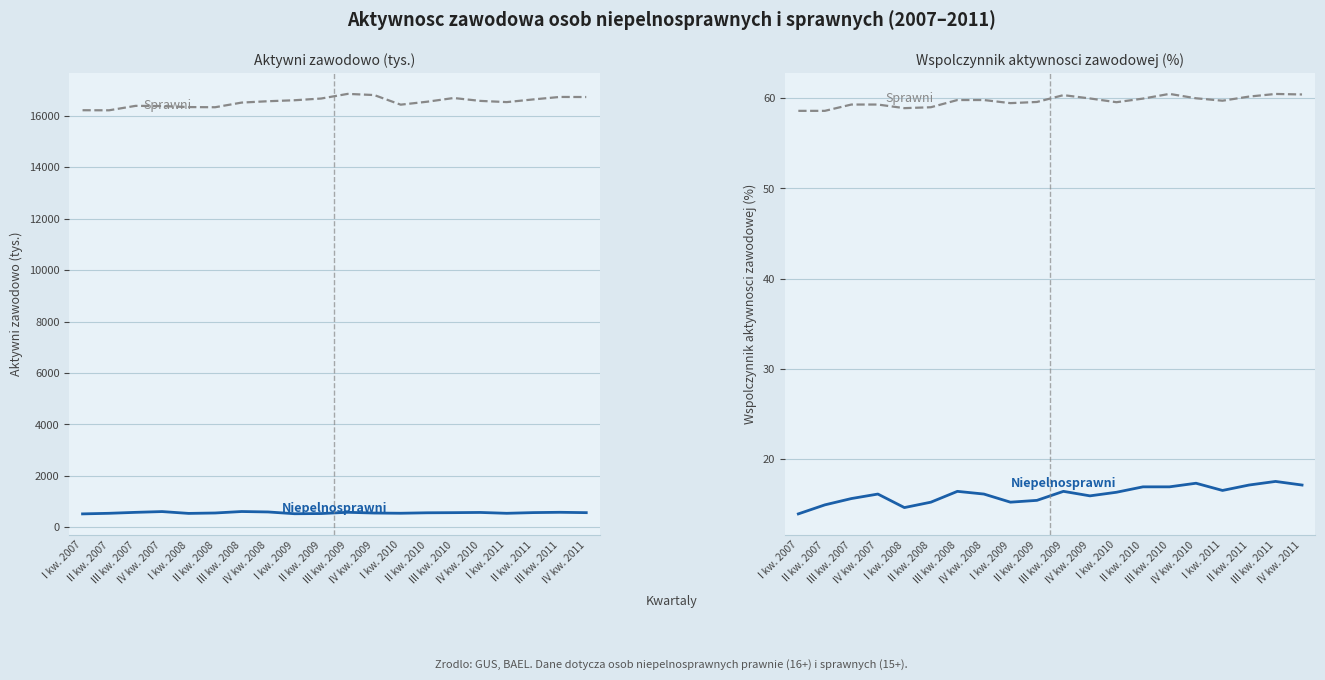

True or false: Sprawni - Wspolczynnik aktywnosci (%) and Niepelnosprawni - Wspolczynnik aktywnosci (%) intersect in this chart.

False